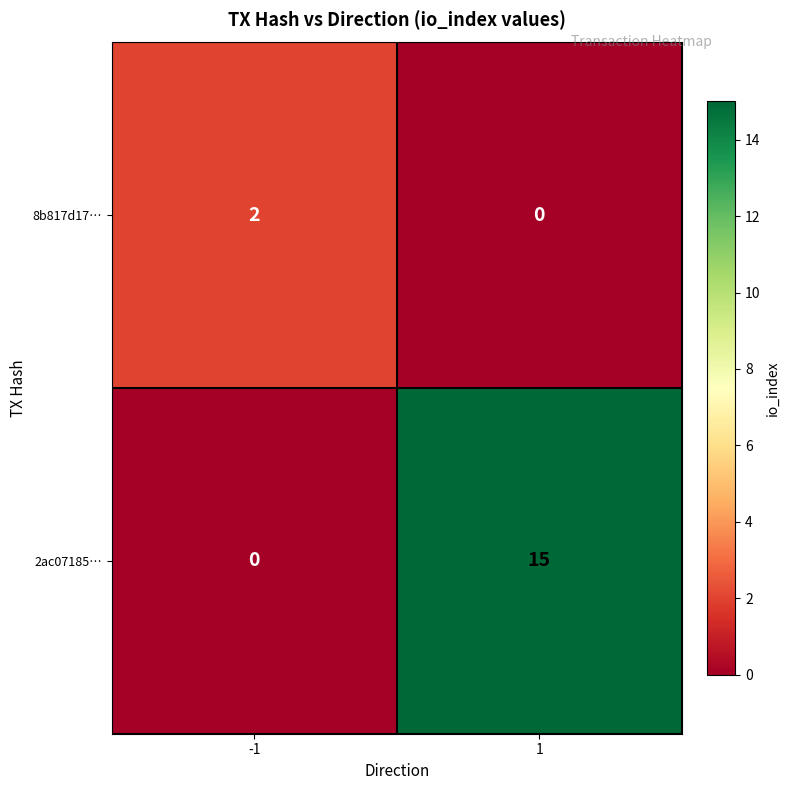

Which series has the largest total across all categories?

2ac07185…